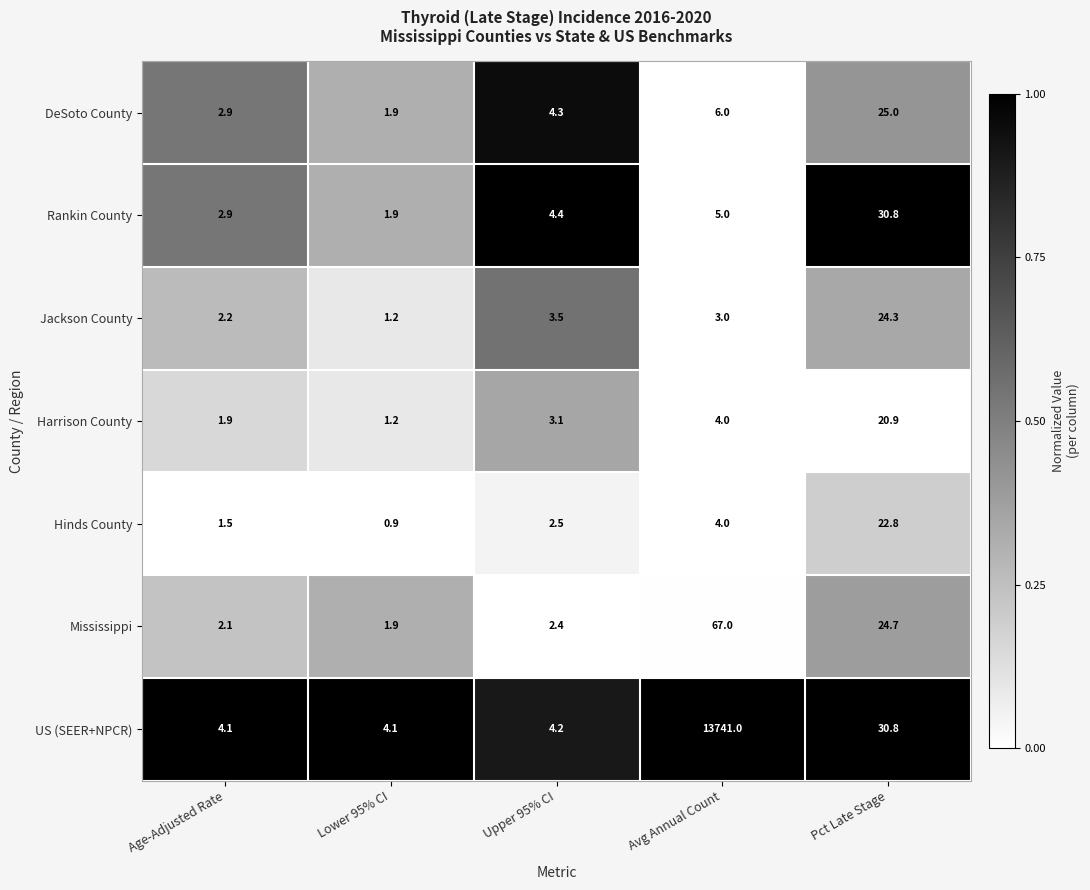

What is the average value of the Rankin County series?

9.0